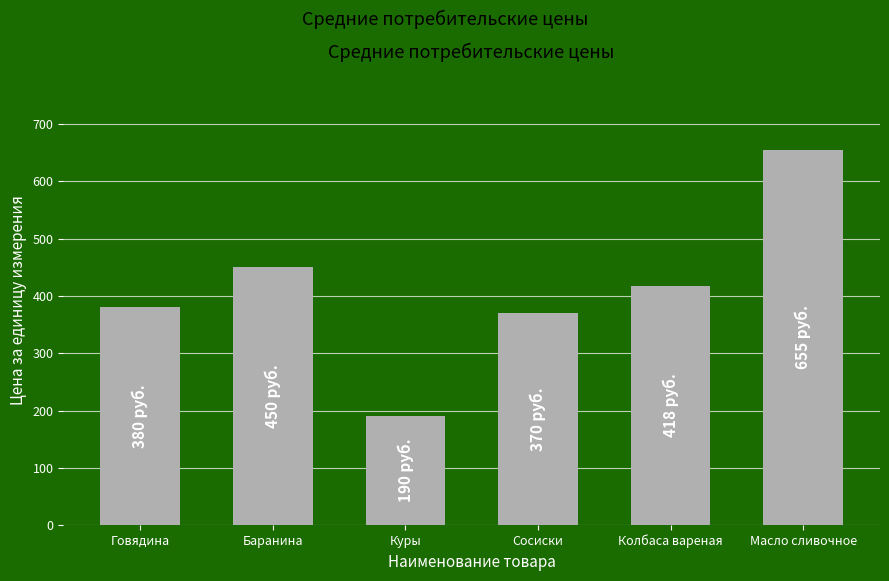

What is the sum of all values?

2463